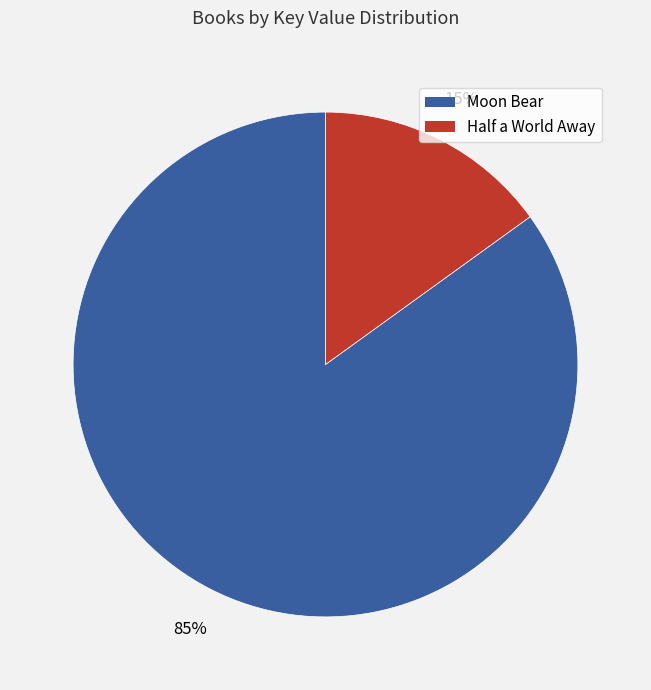

Is there a majority slice in this chart?

Yes